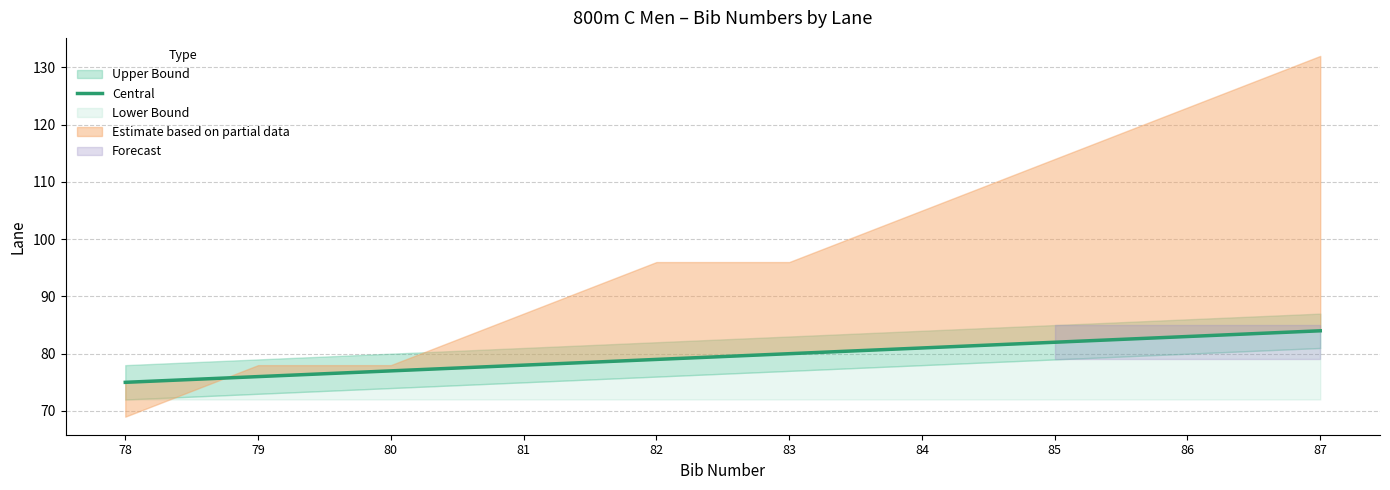

The chart shows a value of 75 at 78. True or false?

True